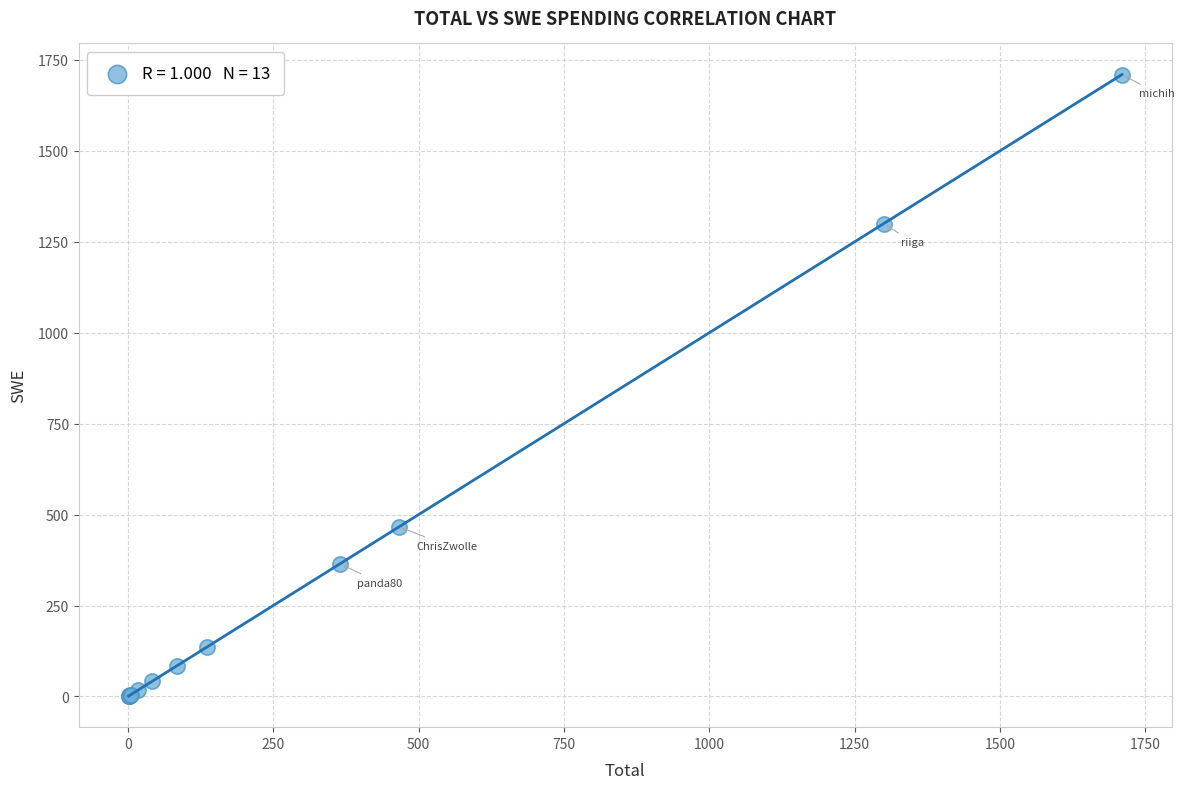

What Y value in the scatter plot is closest to 855?

466.6